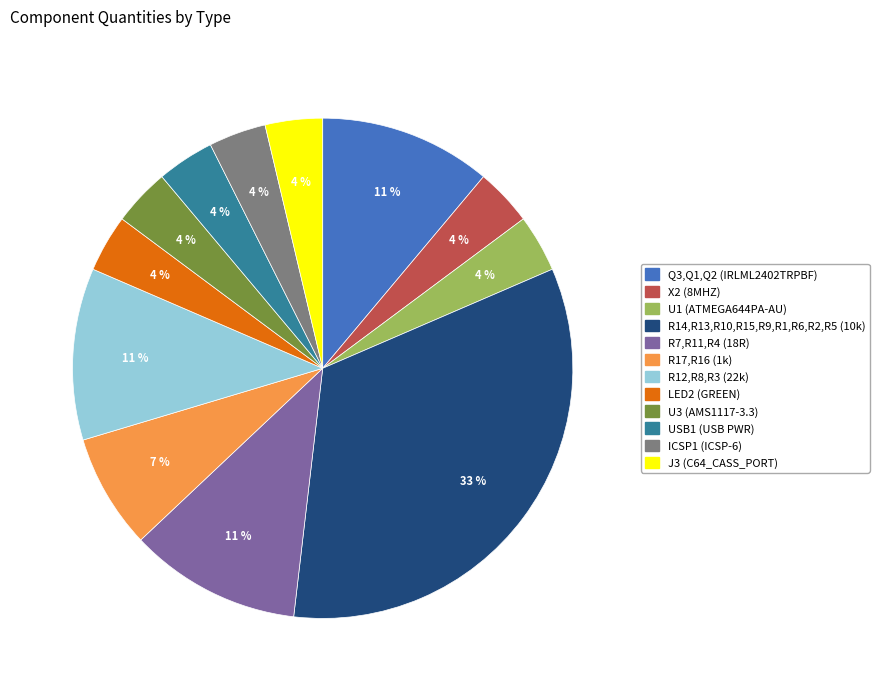

Approximately how many times larger is the value at ICSP1 (ICSP-6) compared to U3 (AMS1117-3.3)?

1.0